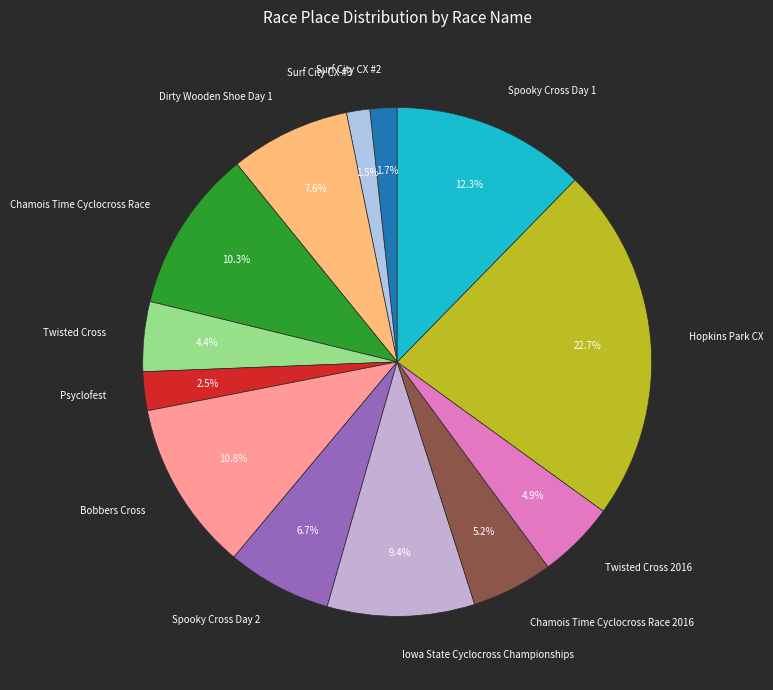

Does any single category account for the majority?

No